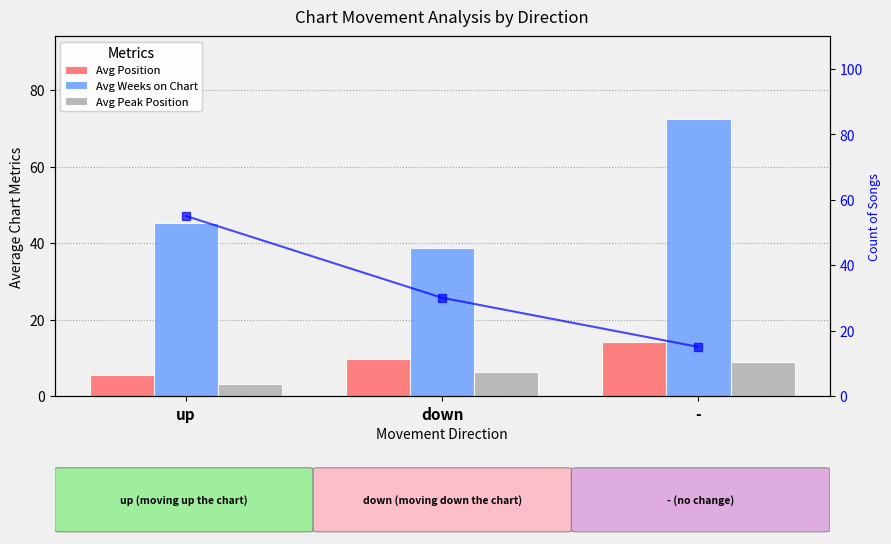

What is the spread (max minus min) of values at -?

63.5